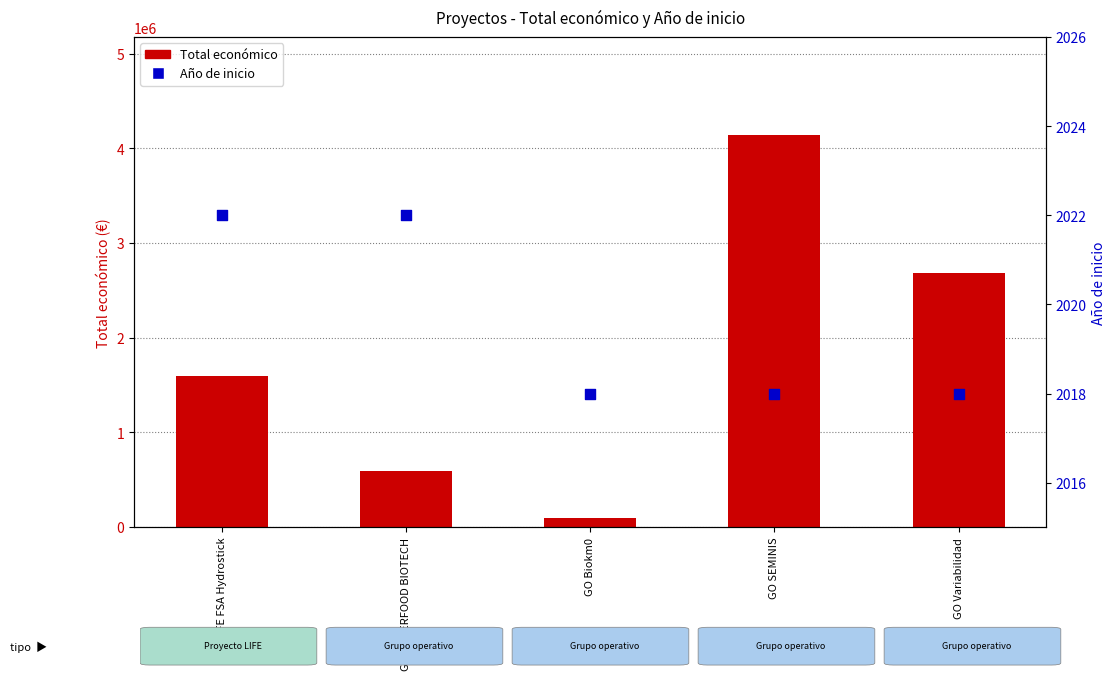

At which category is the sum across all series the highest?

GO SEMINIS